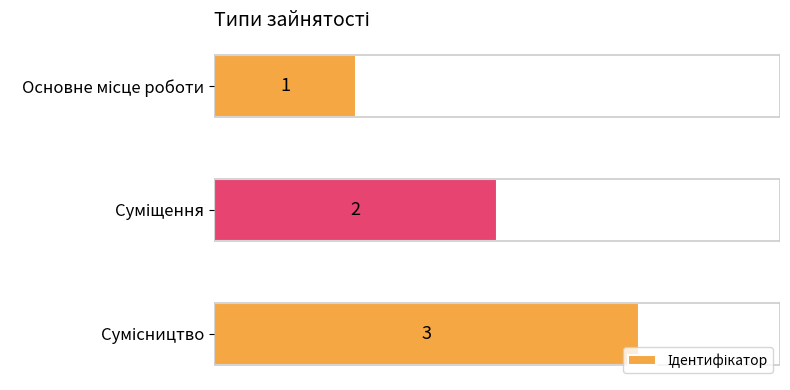

What is the maximum value shown in the chart?

3